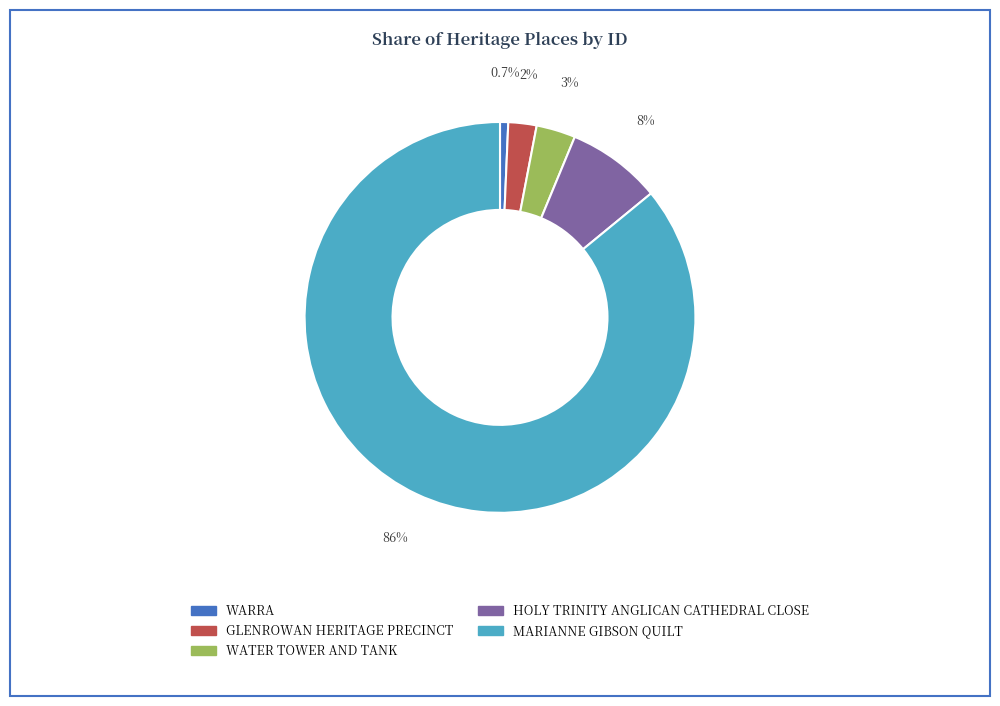

Count the number of slices in the pie.

5